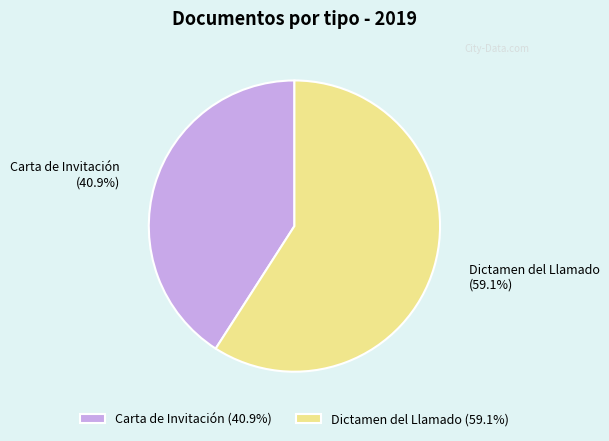

How many segments does this pie chart have?

2